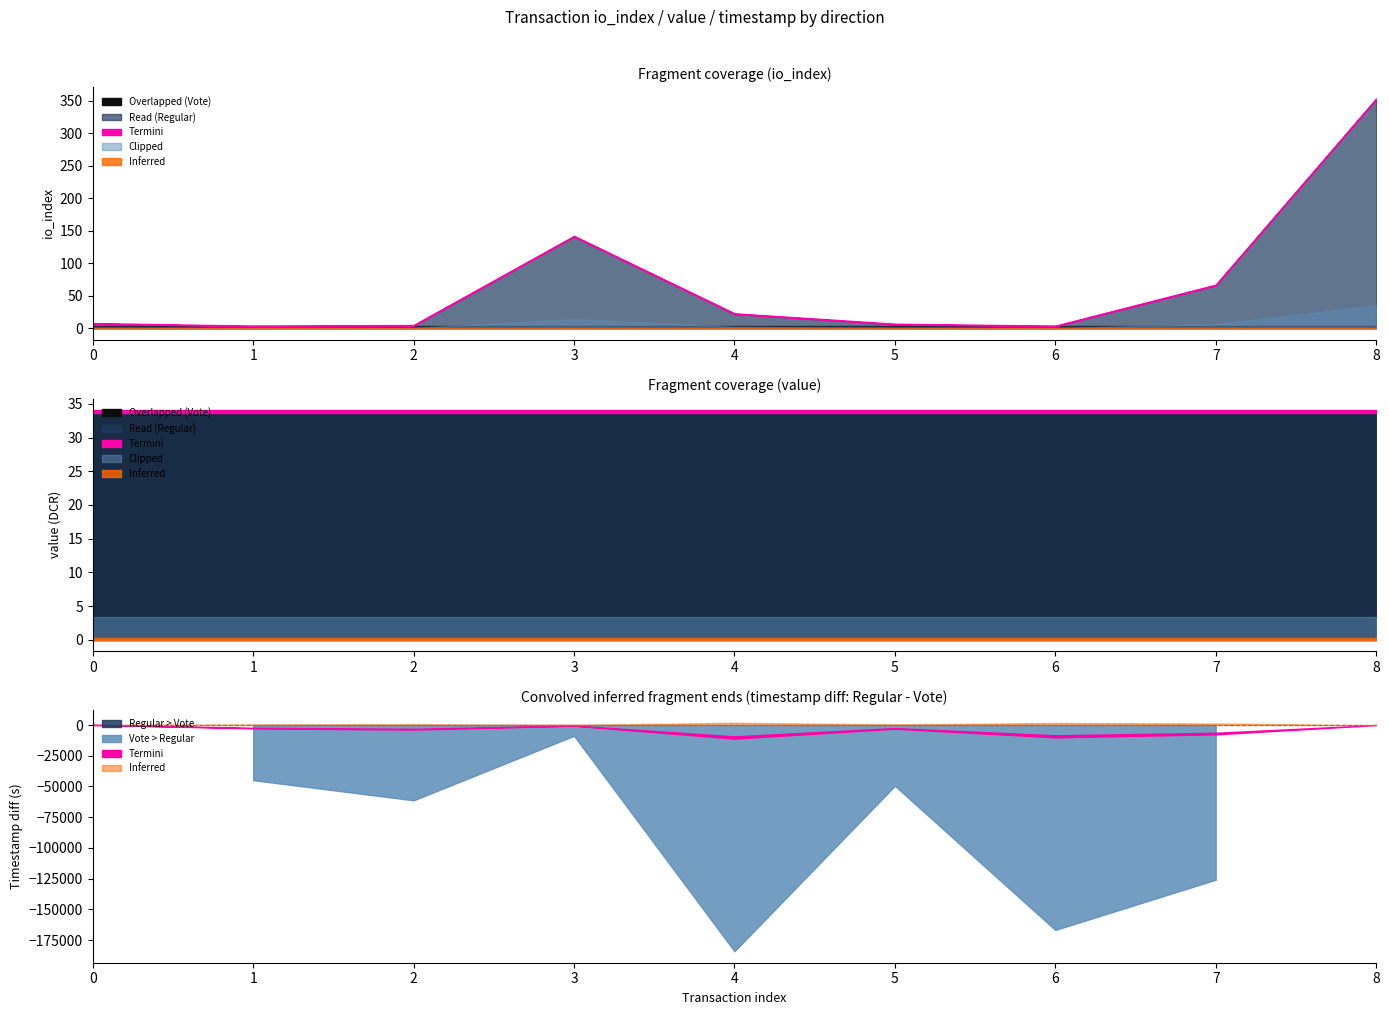

Which has a higher value, 1 or 2?

2